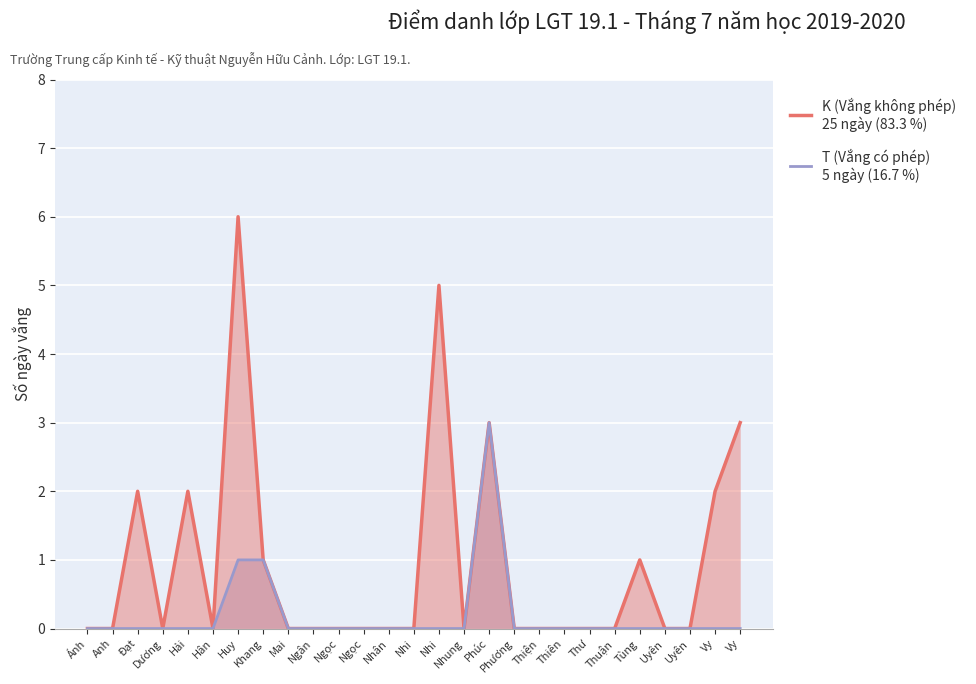

What is the maximum value for K (Vắng không phép)?

6